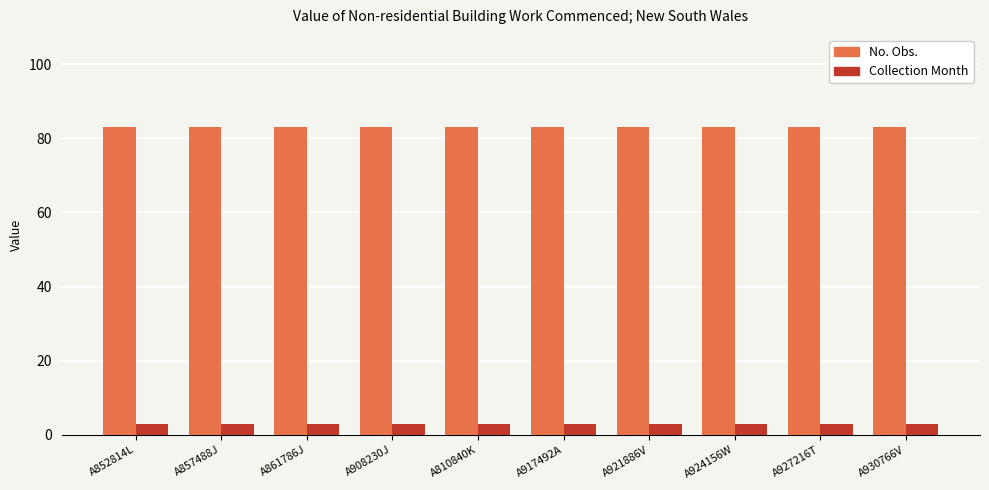

Reading left to right, transcribe all the data shown in this chart.

No. Obs.: A852814L=83	A857488J=83	A861786J=83	A908230J=83	A810840K=83	A917492A=83	A921886V=83	A924156W=83	A927216T=83	A930766V=83
Collection Month: A852814L=3	A857488J=3	A861786J=3	A908230J=3	A810840K=3	A917492A=3	A921886V=3	A924156W=3	A927216T=3	A930766V=3